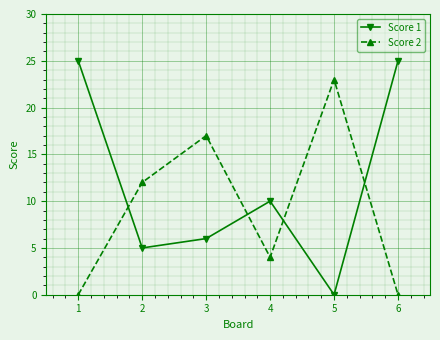

What is the sum of the Score 2 values at 6 and 2?

12